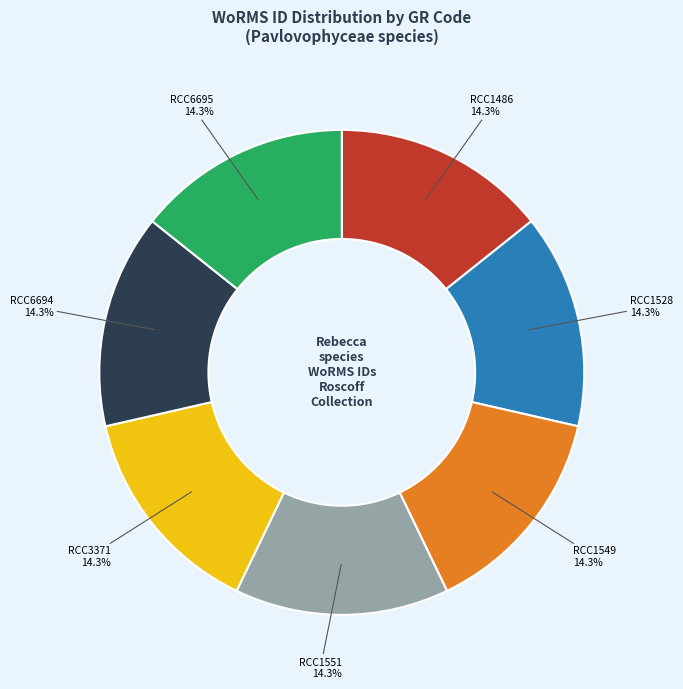

Does any single category account for the majority?

No